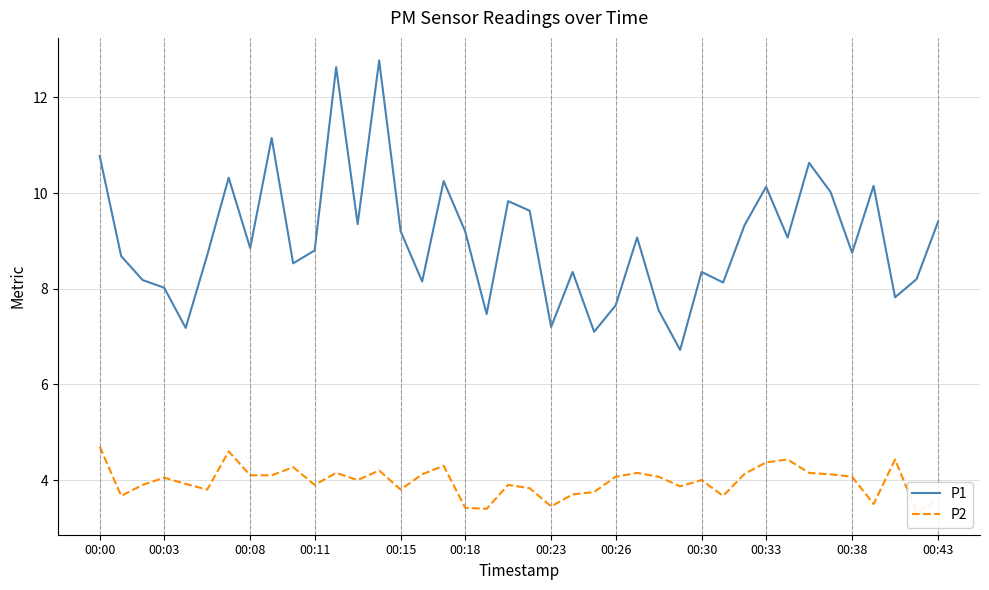

Does the chart have visible grid lines?

Yes